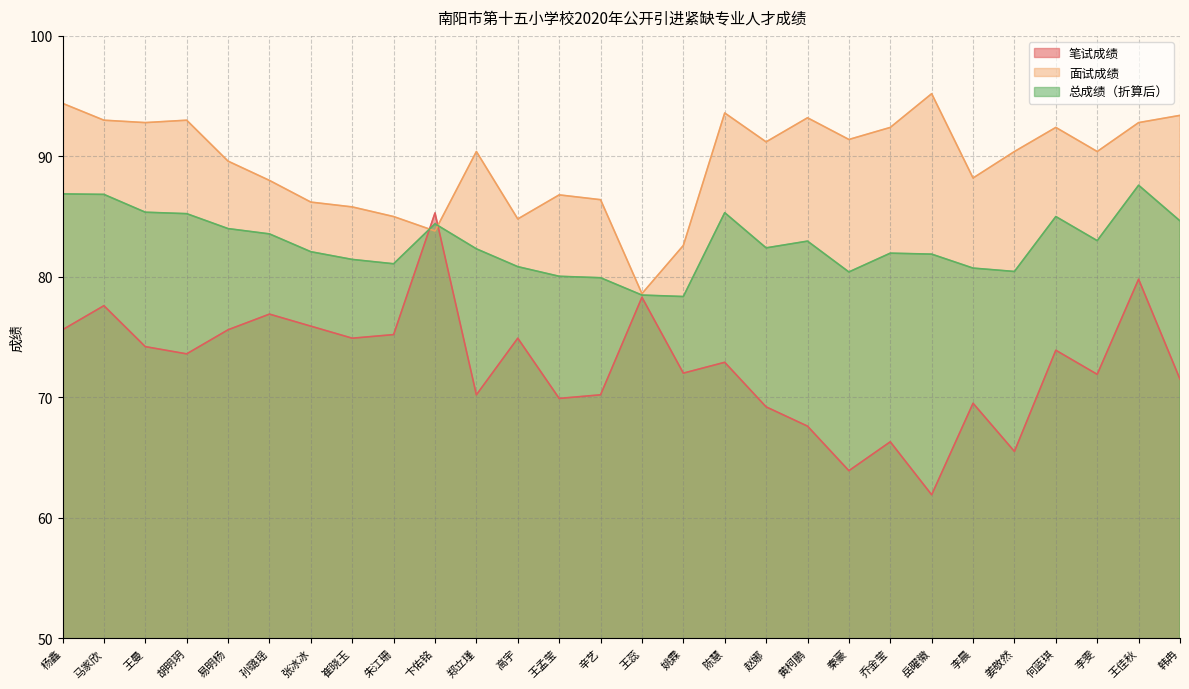

At which label does 总成绩 first exceed 82?

杨鑫